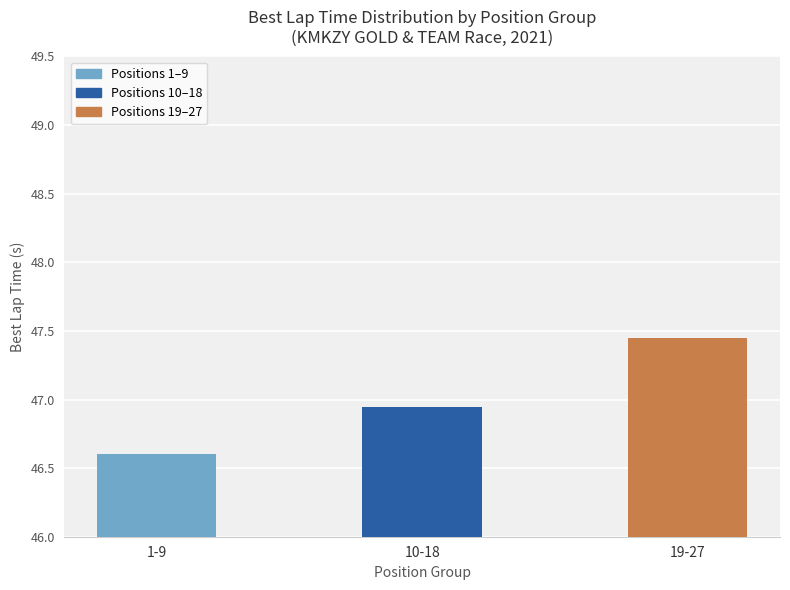

What is the change in value from 10-18 to 19-27?

+0.5